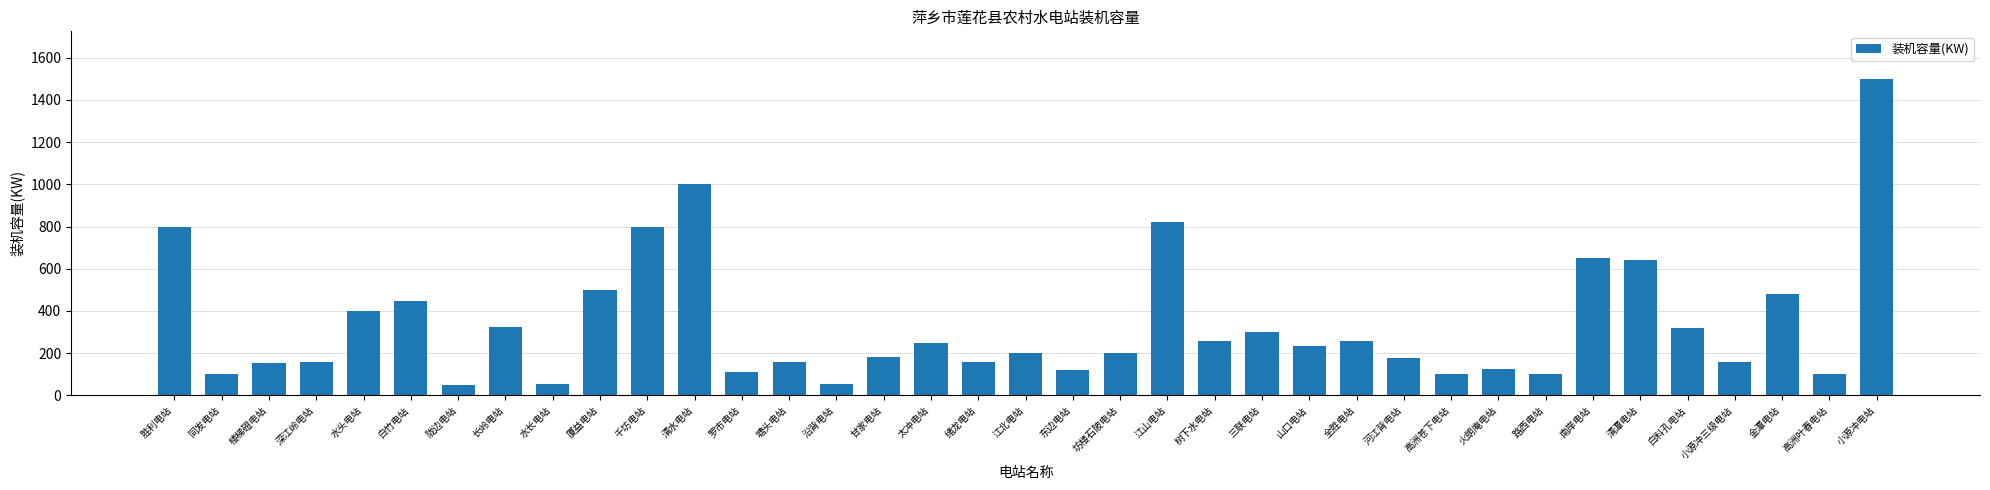

What is the label of the 1st bar from the right?

小源冲电站